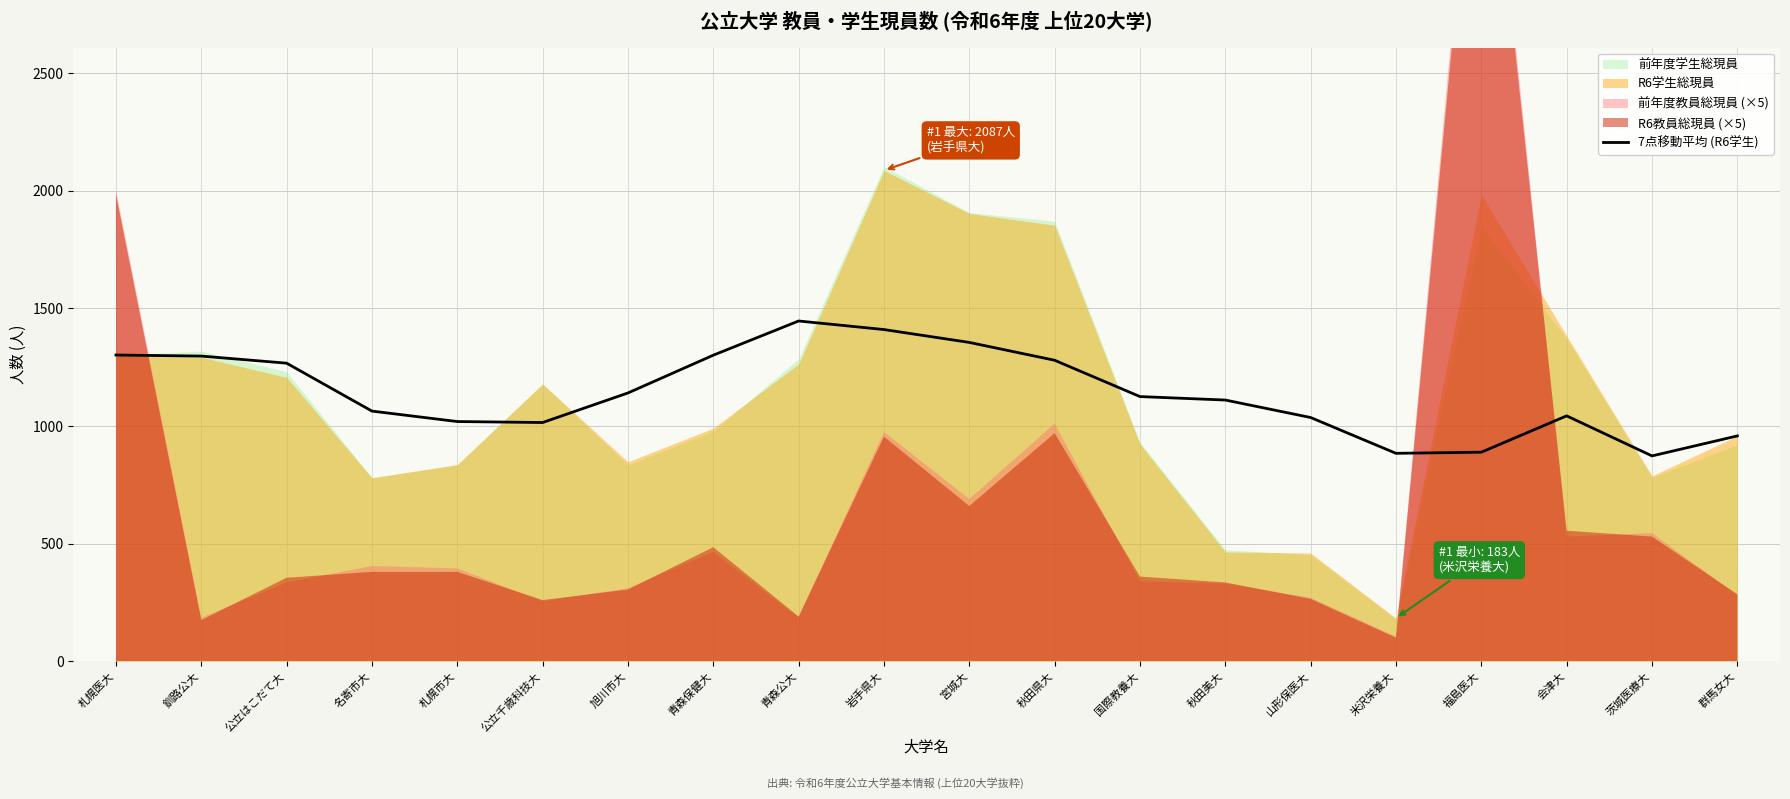

What is the label of the 8th point from the left?

青森保健大